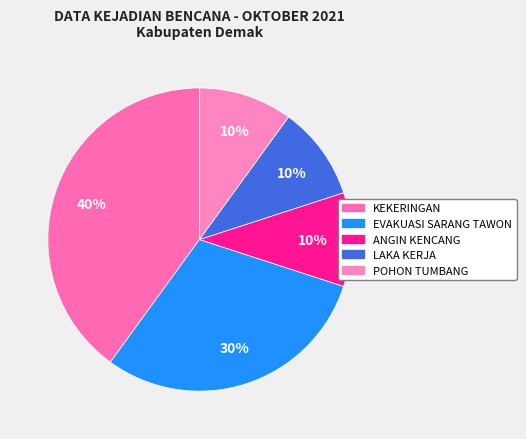

To the nearest percent, what is the difference between the largest and smallest slice percentages?

30%